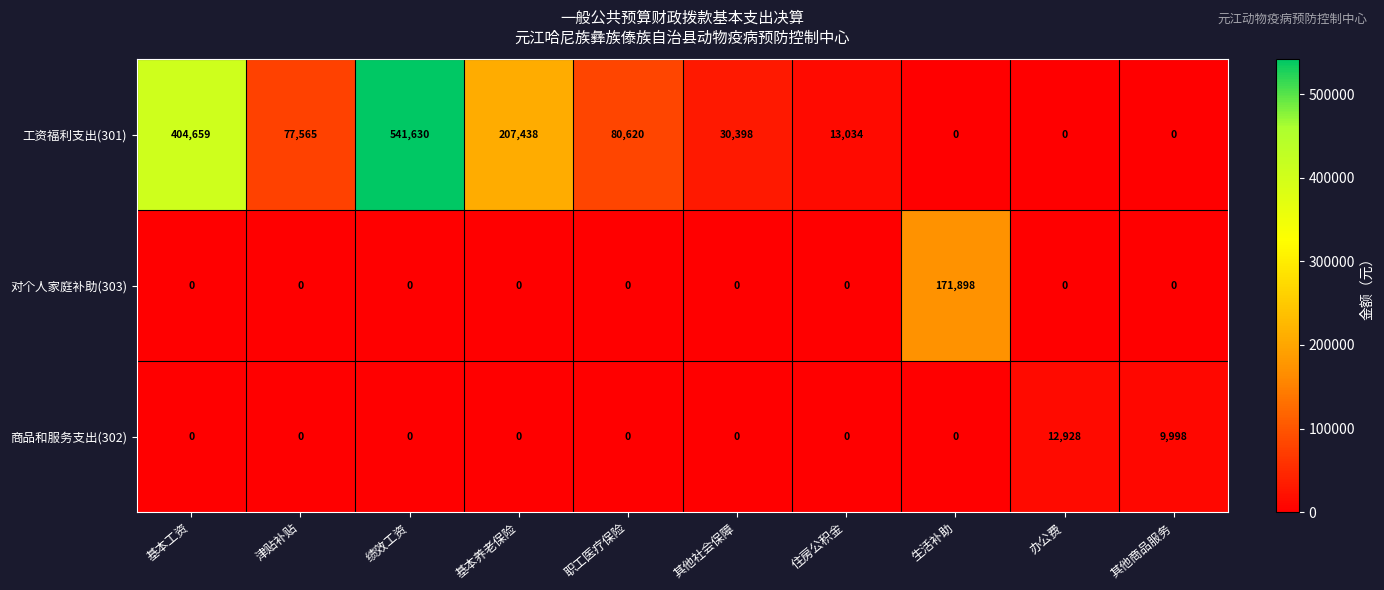

At how many categories does at least one series exceed 170266?

4